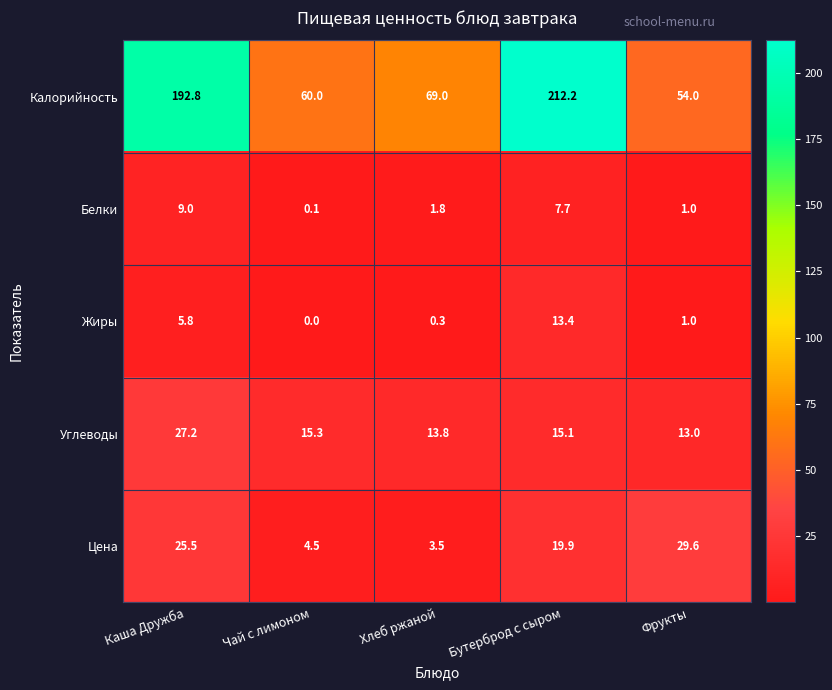

Reading left to right, what are all the values shown in this chart?

Калорийность: 192.8	60.0	69.0	212.2	54.0
Белки: 9.0	0.1	1.8	7.7	1.0
Жиры: 5.8	0.0	0.3	13.4	1.0
Углеводы: 27.2	15.3	13.8	15.1	13.0
Цена: 25.5	4.5	3.5	19.9	29.6